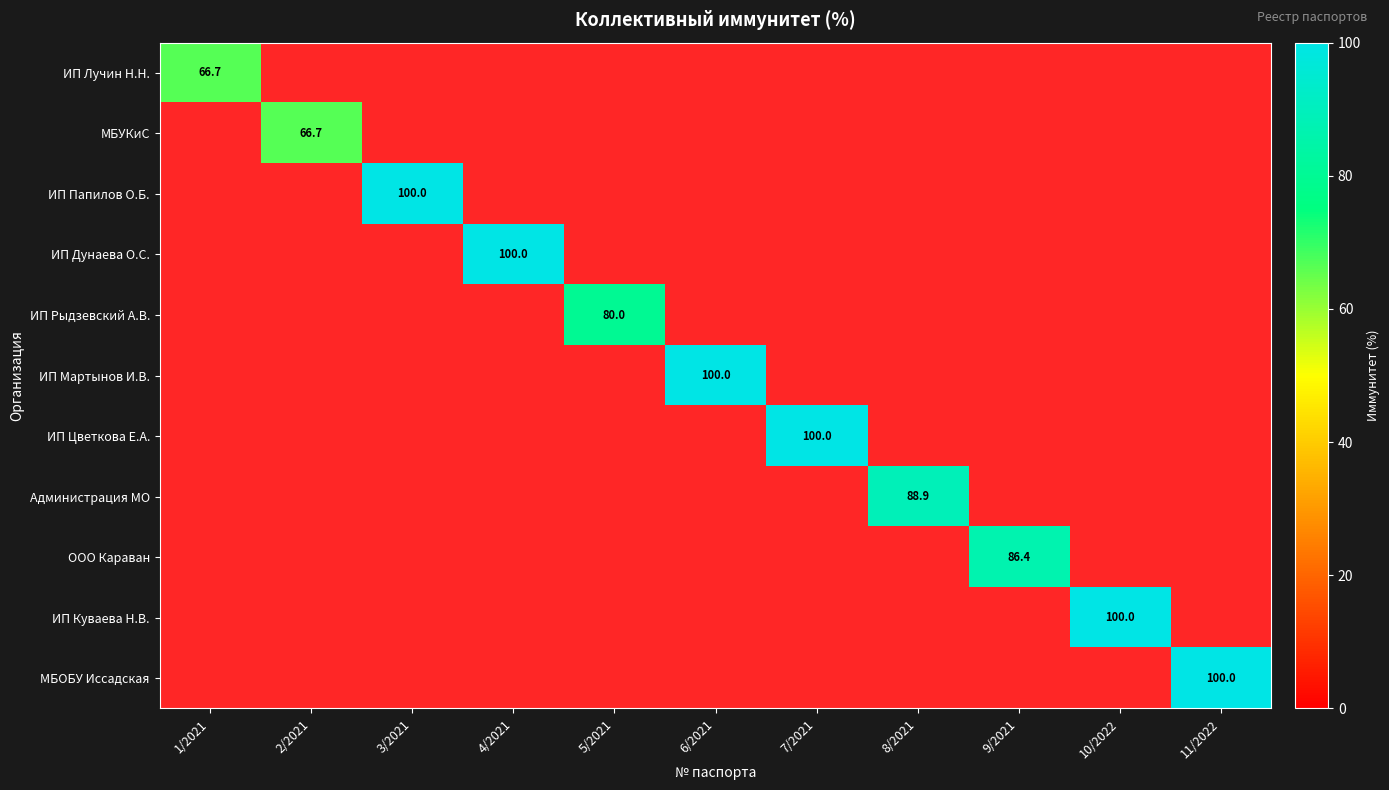

The value of ИП Мартынов И.В. at 6/2021 is 130.5. True or false?

False